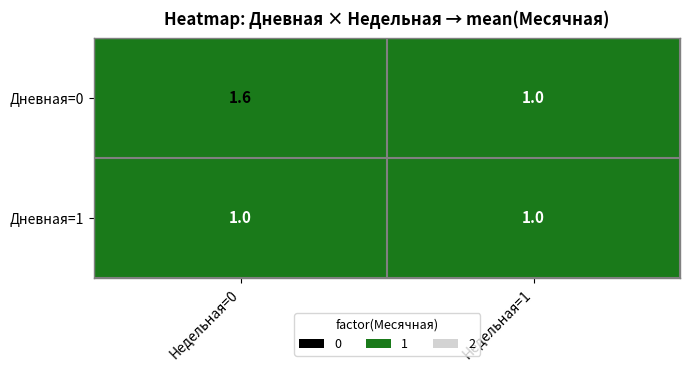

What is the difference between the highest and lowest values at Недельная=0?

0.6